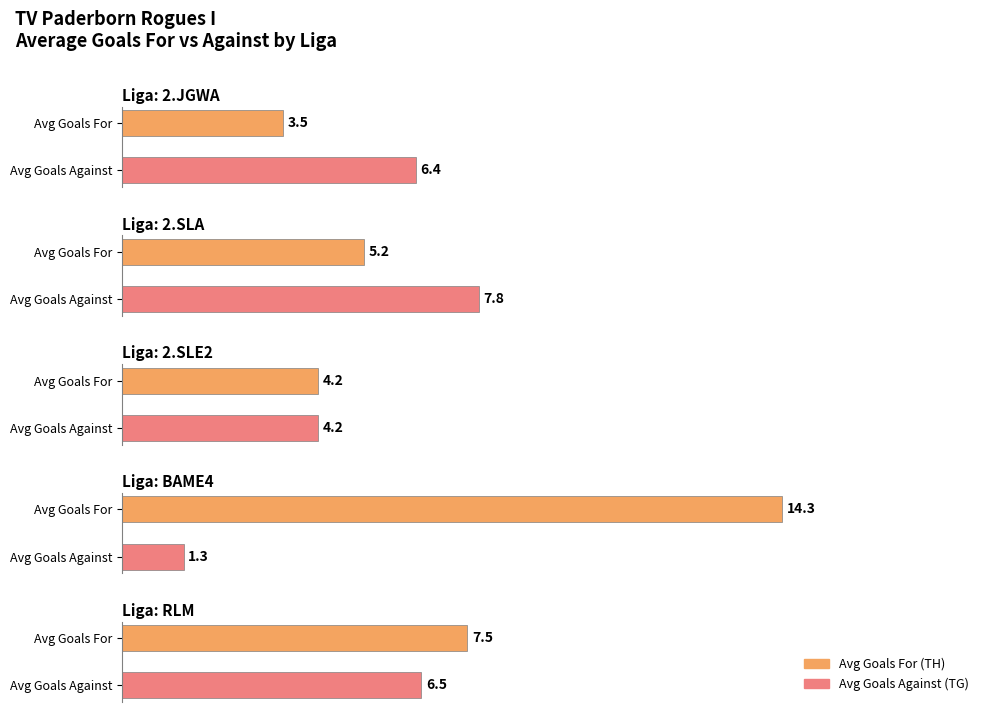

Which series has the widest spread of values?

TH